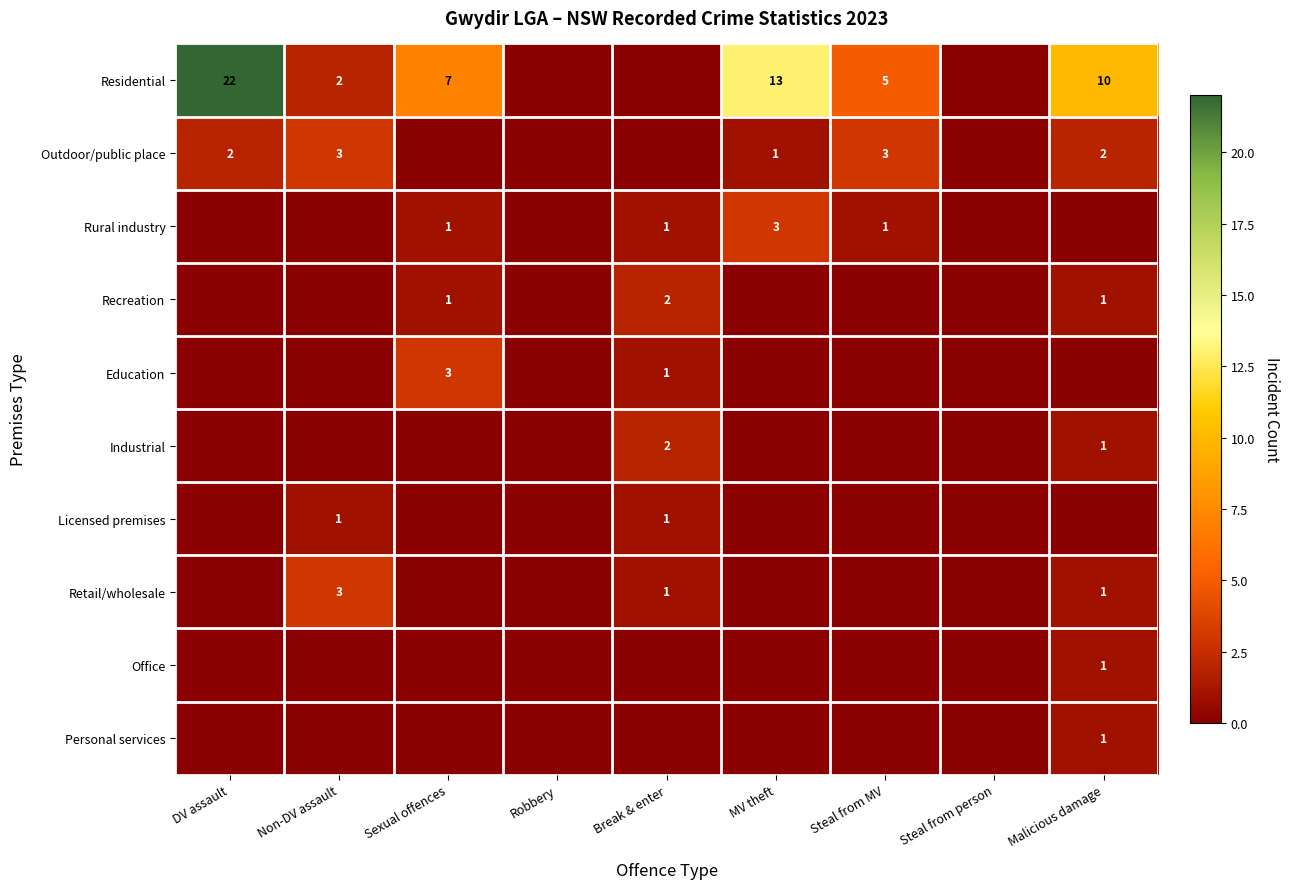

The value of Retail/wholesale at Malicious damage is 1. True or false?

True